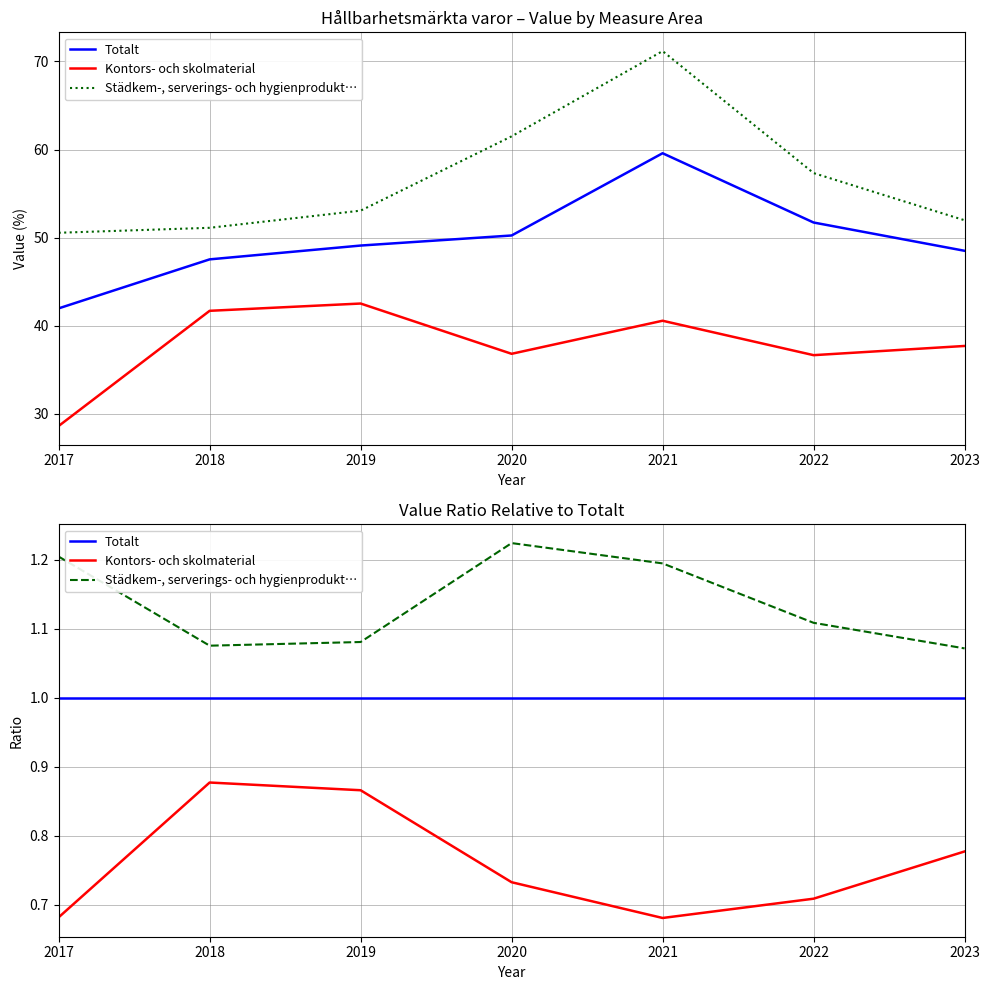

The value of Städkem-, serverings- och hygienprodukt… at 2020 is 2.1. True or false?

False